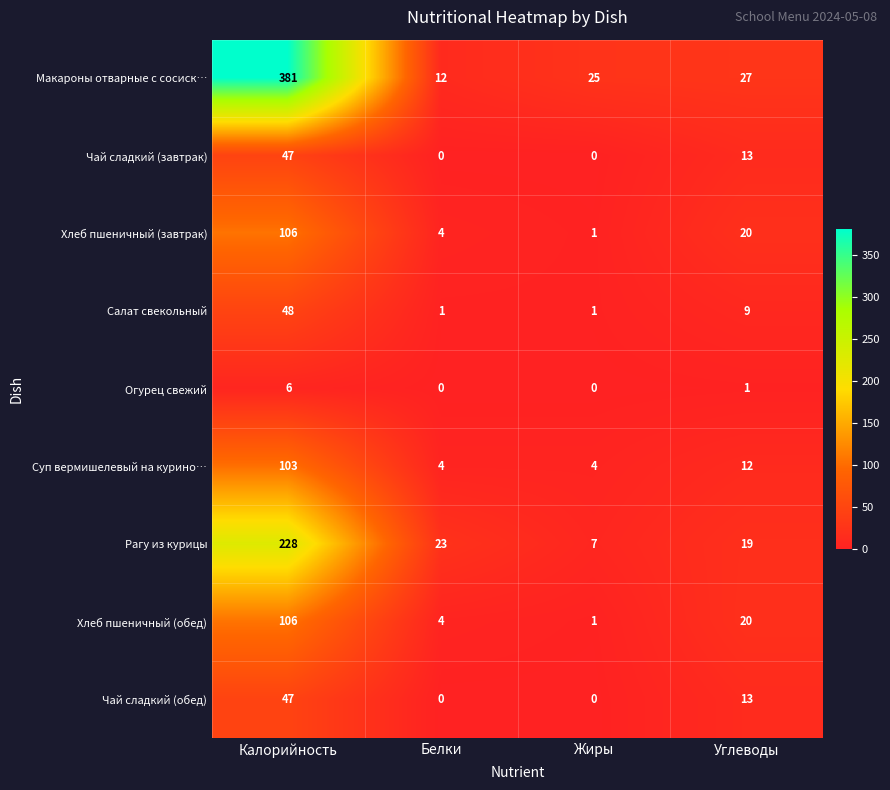

Is the value of Чай сладкий (обед) at Белки greater than the value of Салат свекольный at Жиры?

No